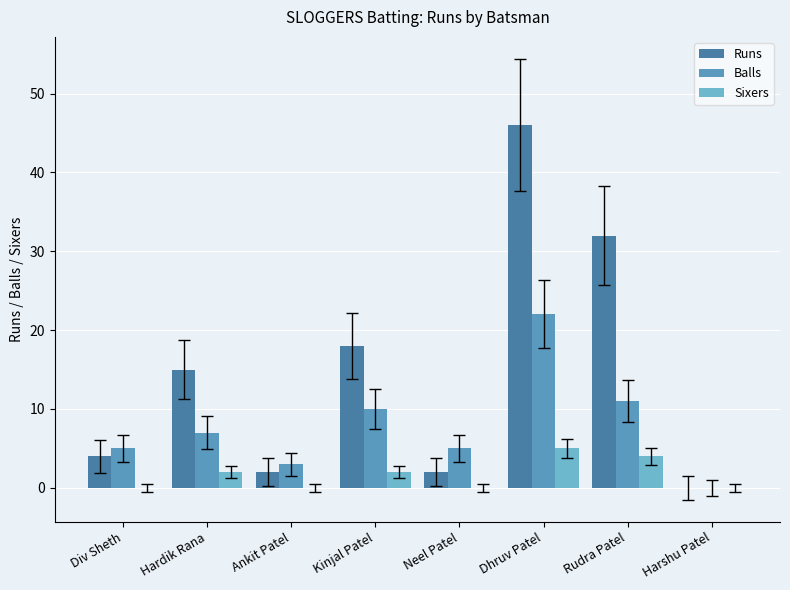

Reading right to left, what are all the values shown in this chart?

Runs: Harshu Patel=0	Rudra Patel=32	Dhruv Patel=46	Neel Patel=2	Kinjal Patel=18	Ankit Patel=2	Hardik Rana=15	Div Sheth=4
Balls: Harshu Patel=0	Rudra Patel=11	Dhruv Patel=22	Neel Patel=5	Kinjal Patel=10	Ankit Patel=3	Hardik Rana=7	Div Sheth=5
Sixers: Harshu Patel=0	Rudra Patel=4	Dhruv Patel=5	Neel Patel=0	Kinjal Patel=2	Ankit Patel=0	Hardik Rana=2	Div Sheth=0